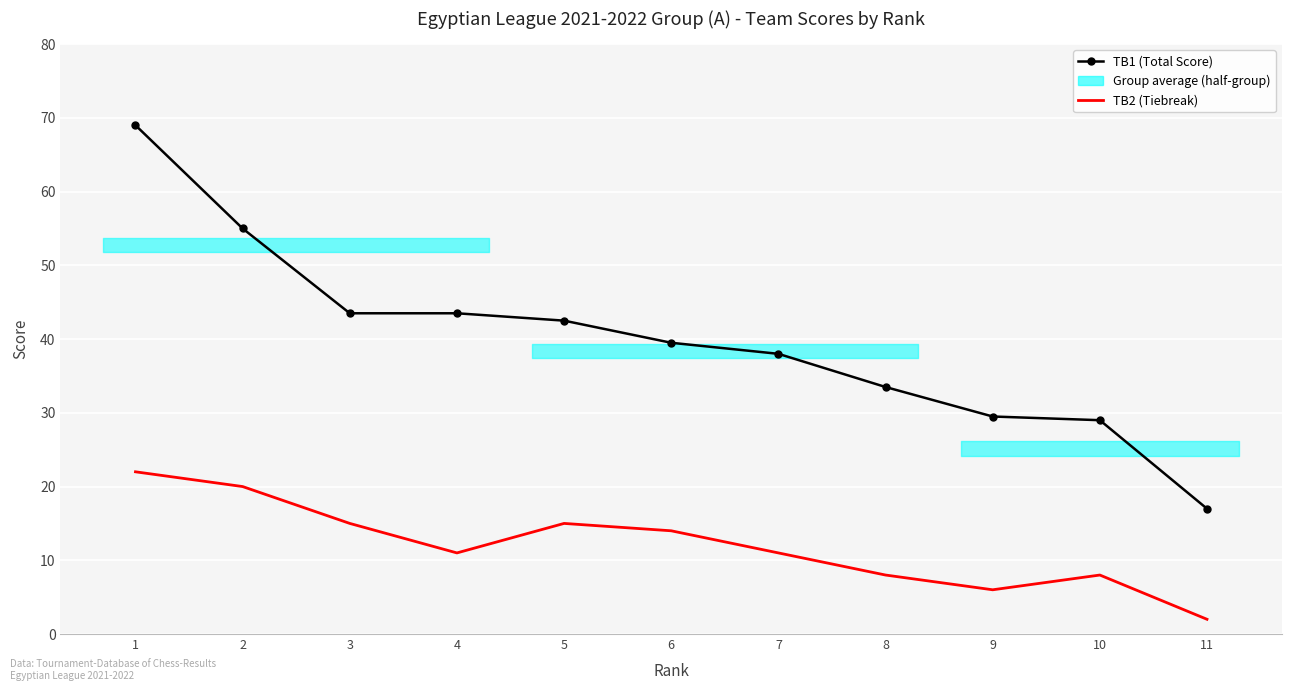

What is the difference between the maximum and minimum values in the TB1 (Total Score) series?

52.0